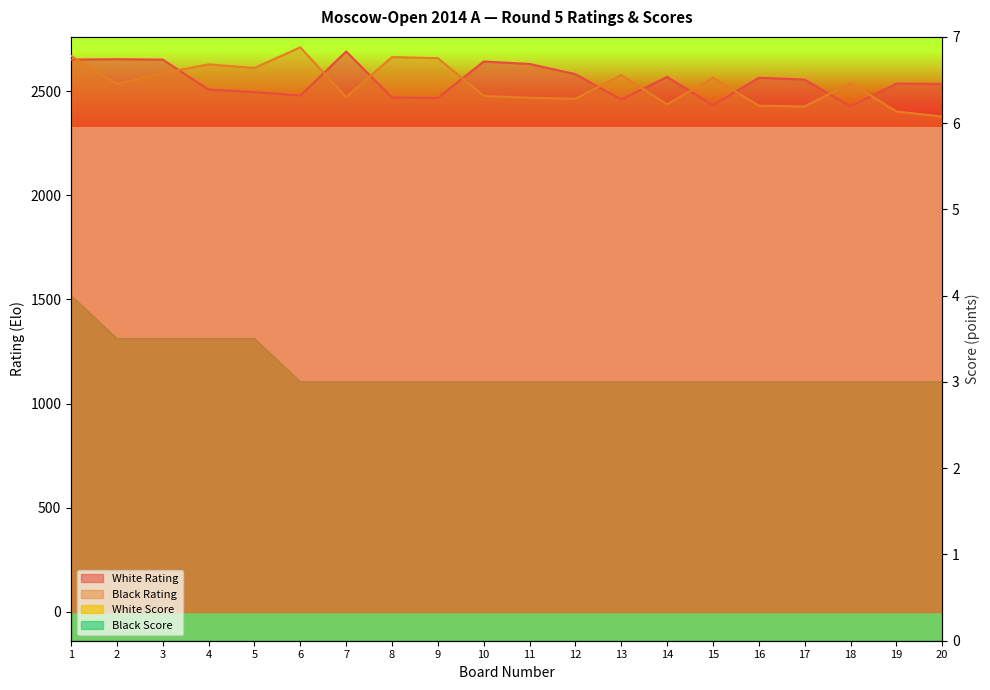

What are all the series names shown in the legend?

White Rating, Black Rating, White Score, Black Score